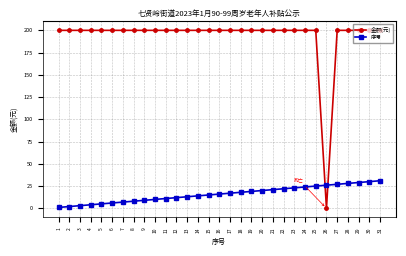

Which series has the largest total across all categories?

金额(元)